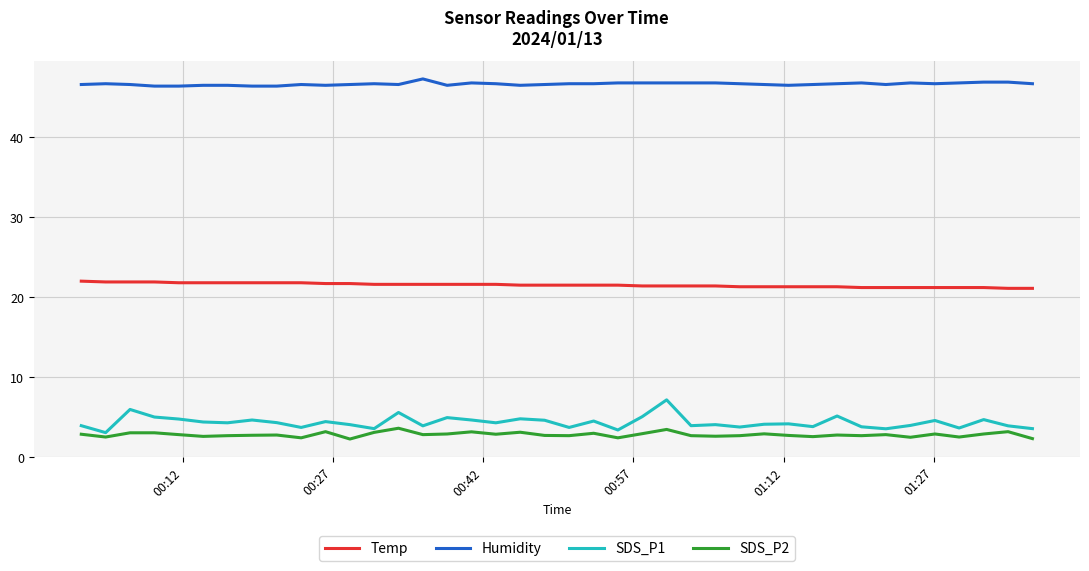

List the series in order of their peak value, highest first.

Humidity, Temp, SDS_P1, SDS_P2